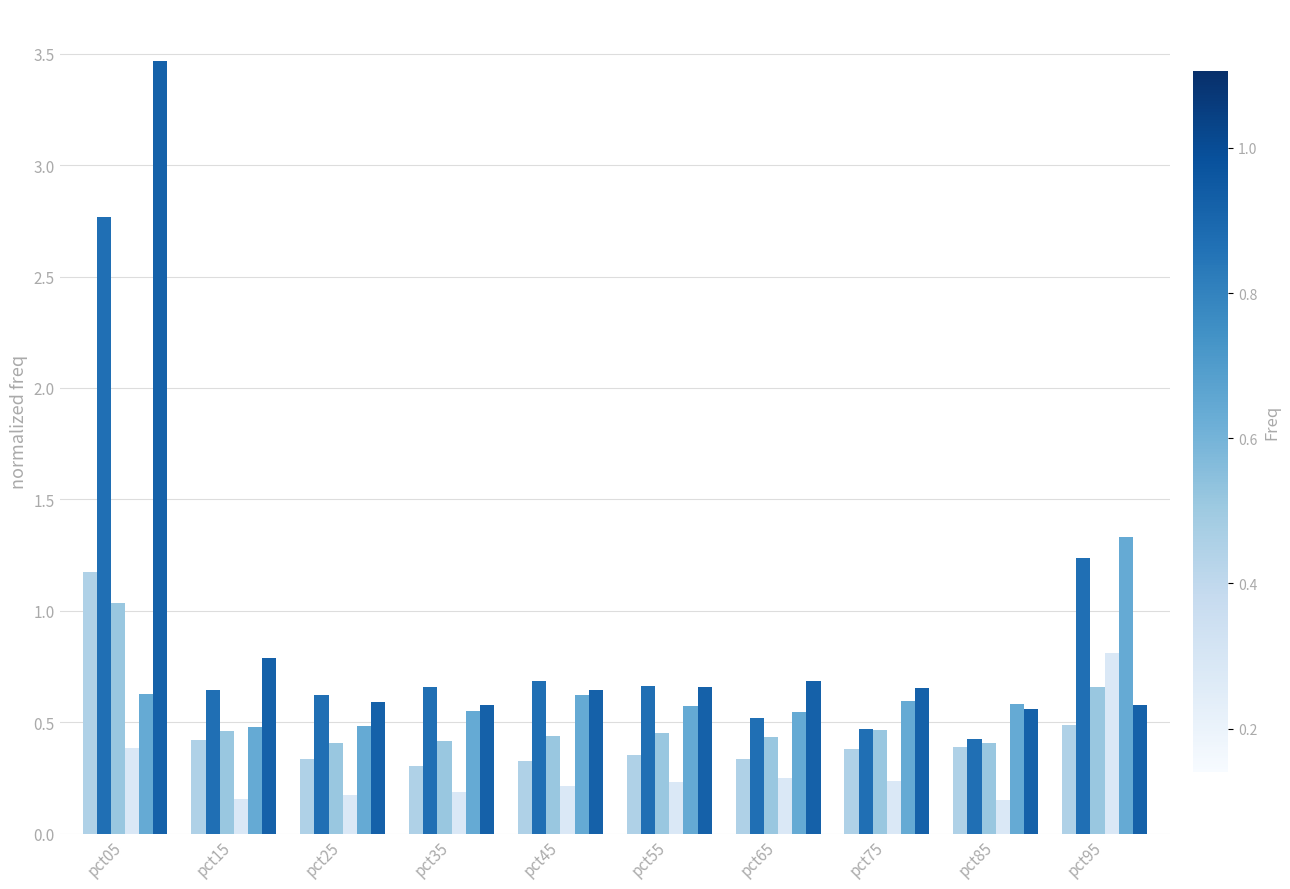

How many groups of bars are there?

10